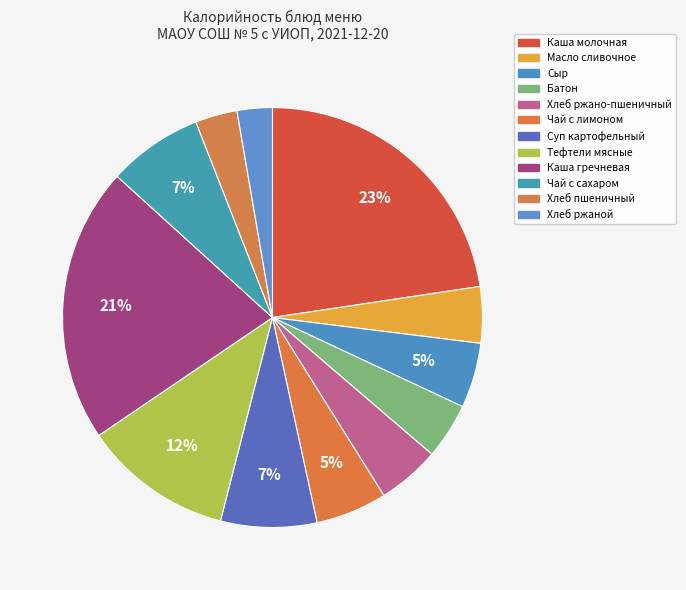

Count the number of slices in the pie.

12